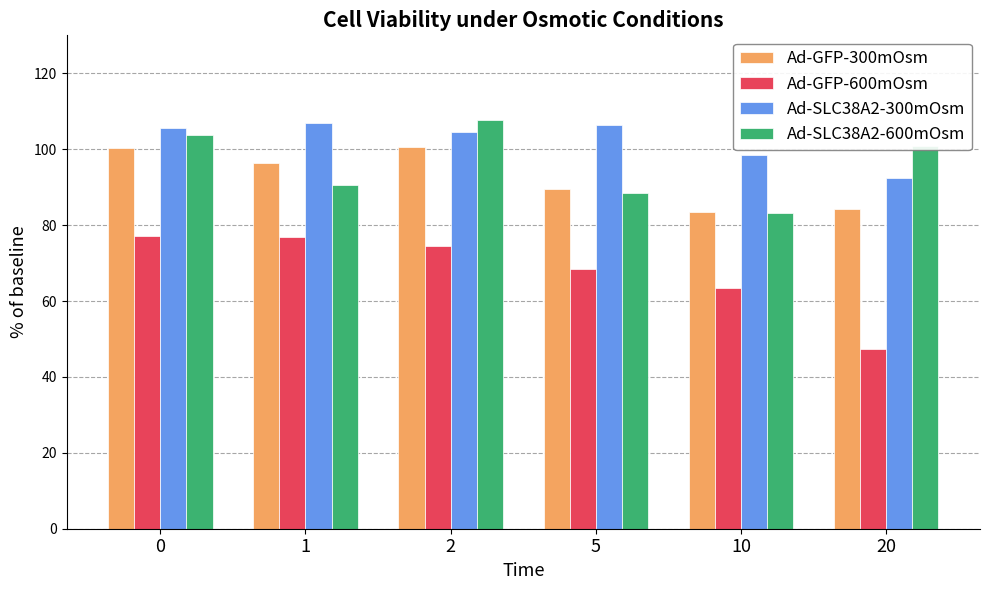

What is the average value of the Ad-SLC38A2-300mOsm series?

102.4